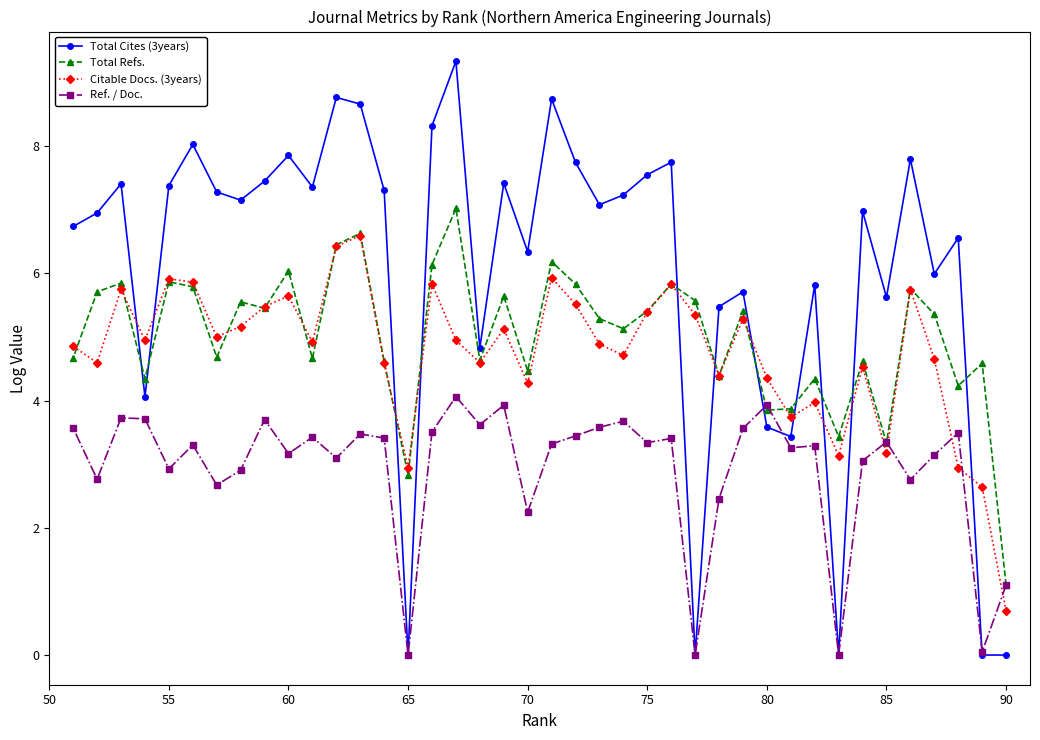

Which series has the largest total across all categories?

Total Cites (3years)